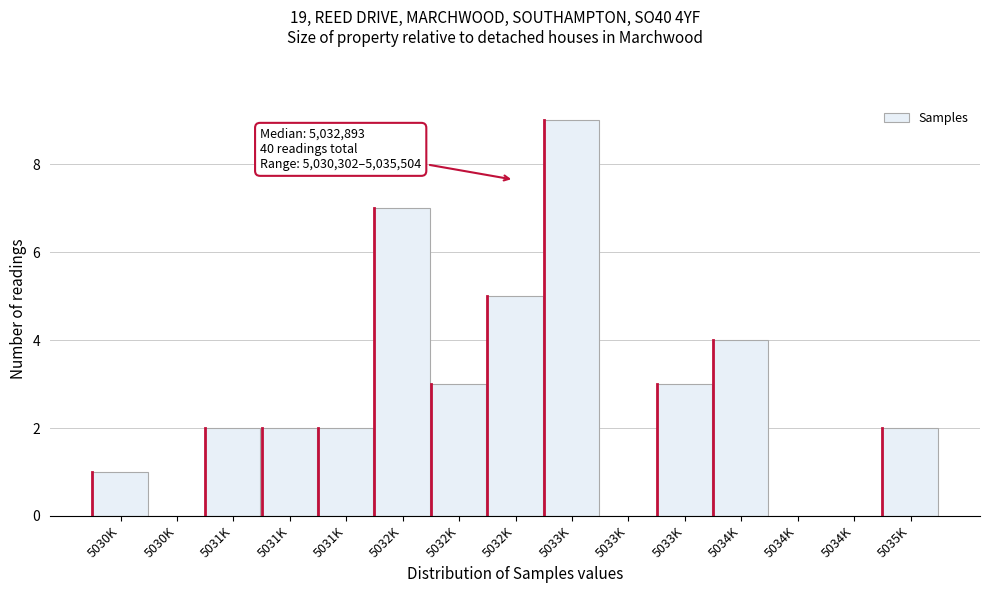

Are the bars horizontal?

No